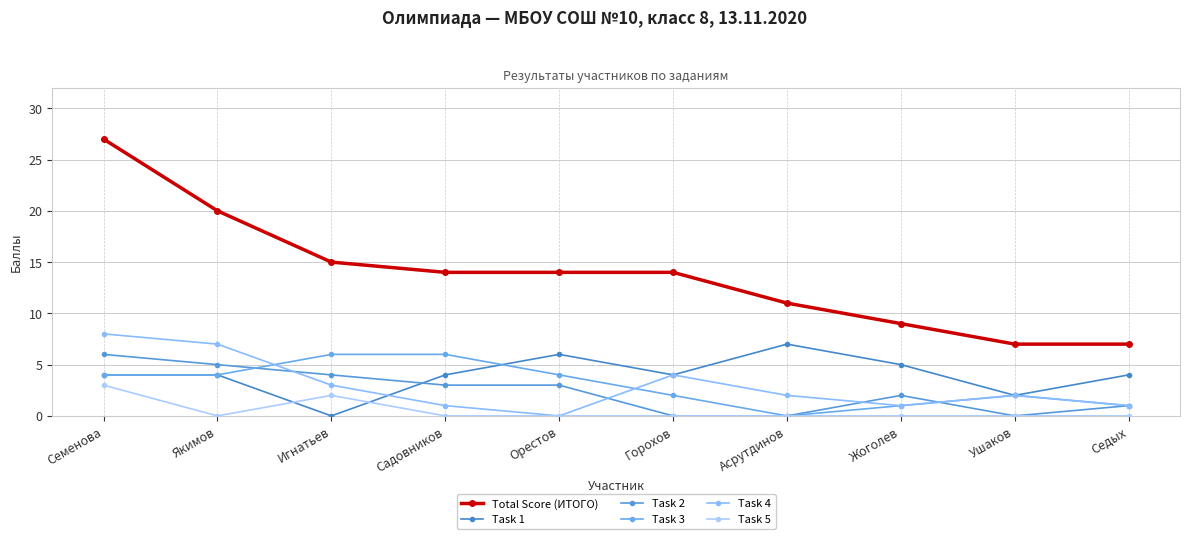

Is the value of Task 2 at Игнатьев greater than the value of Total Score (ИТОГО) at Асрутдинов?

No